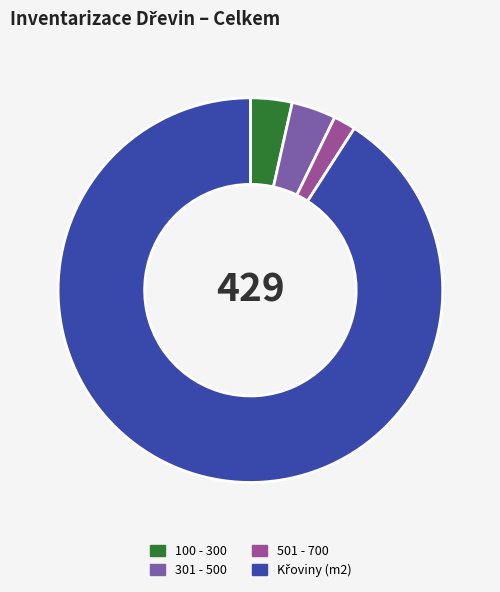

Combined, do 501 - 700 and 301 - 500 account for over 50%?

No